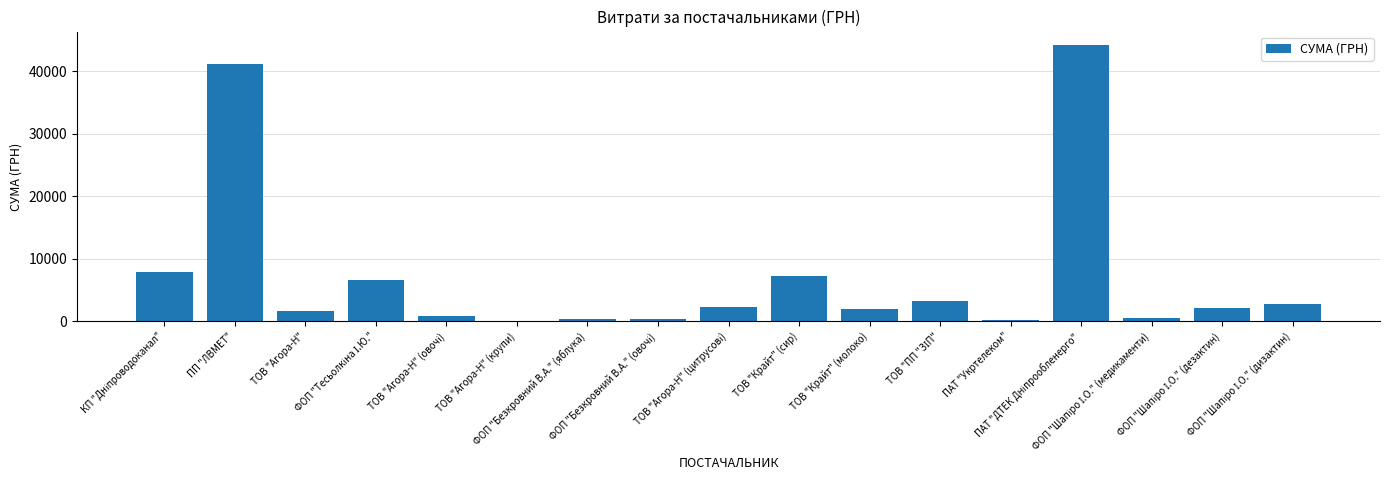

What is the maximum value shown in the chart?

44185.6